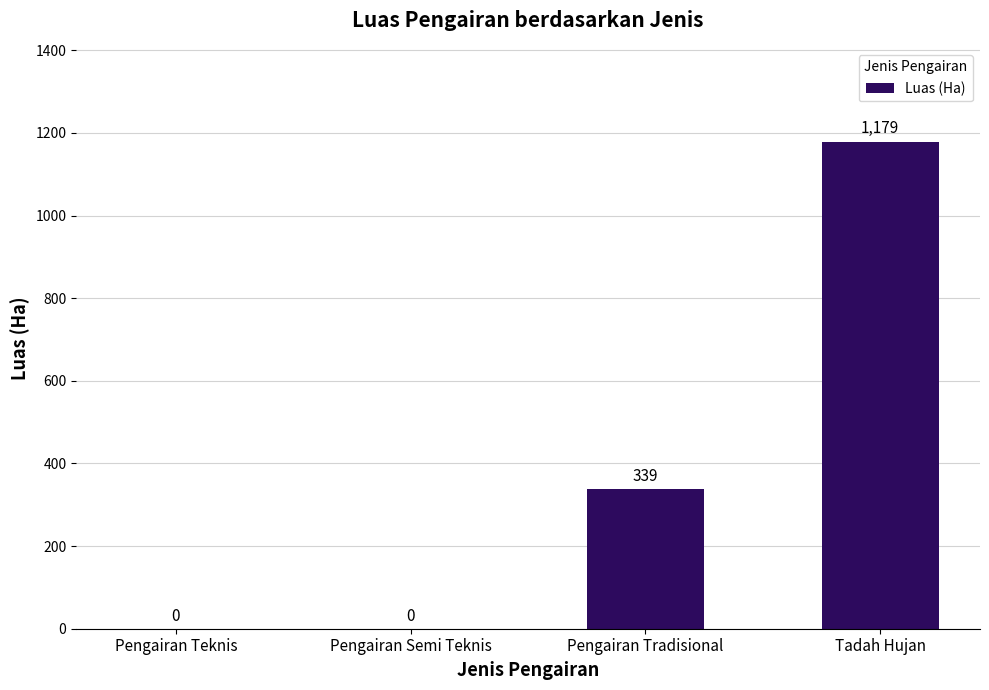

What is the maximum value shown in the chart?

1179